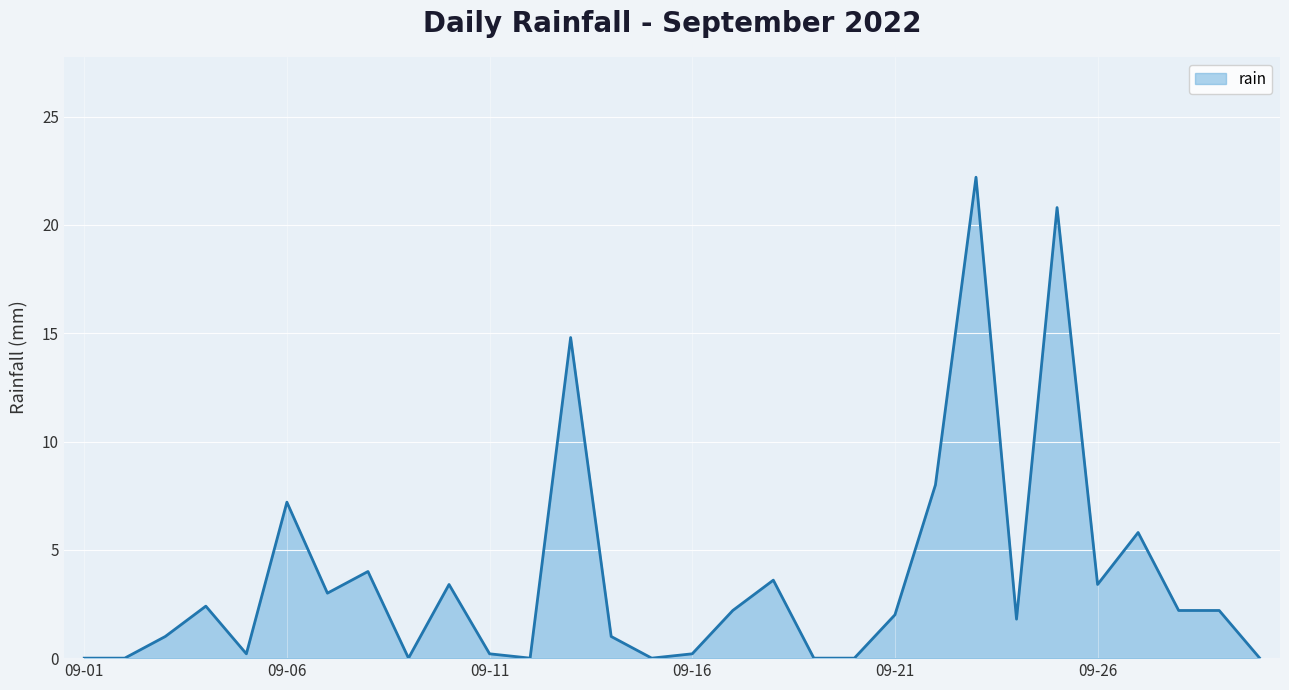

Count the number of data series in this chart.

1